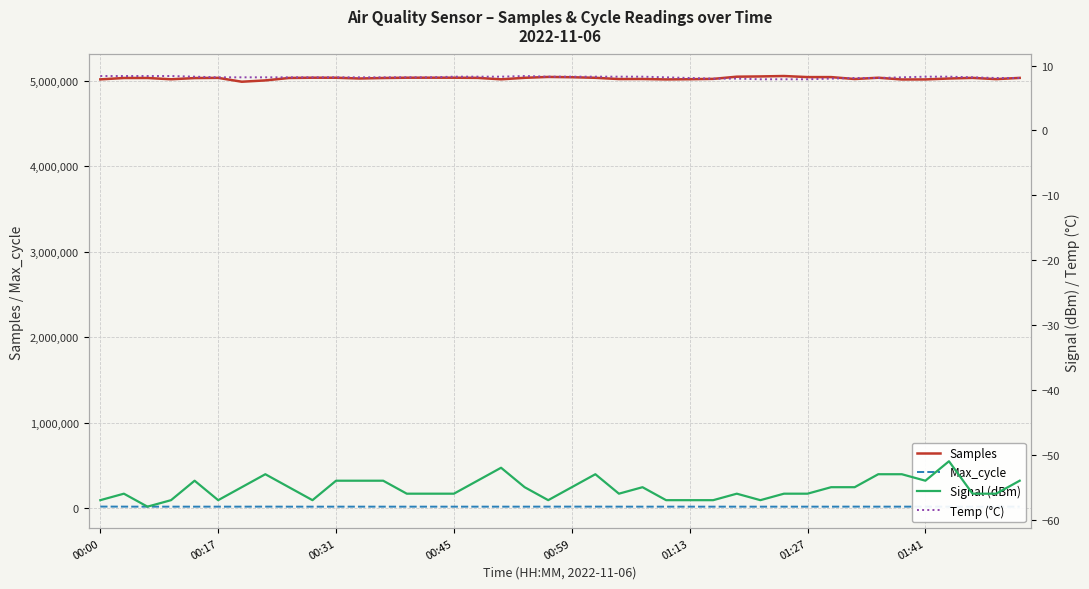

What is the minimum value for Signal (dBm)?

-58.0